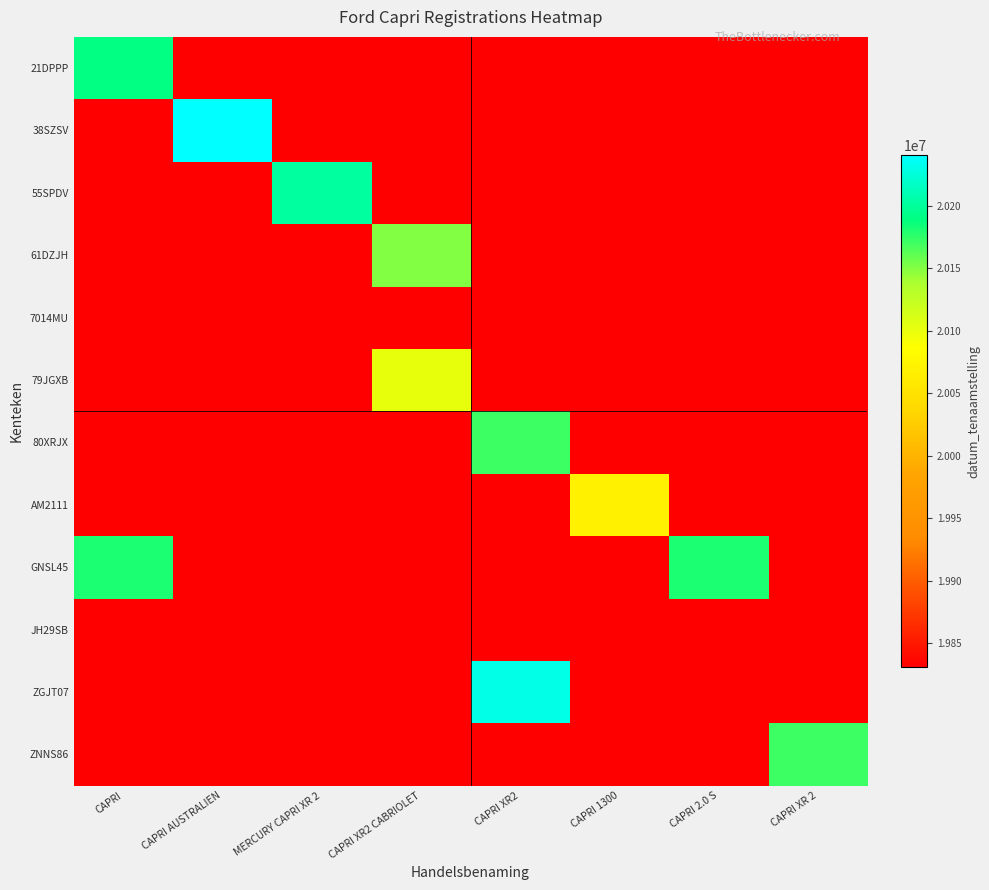

How many categories are shown in the chart?

8